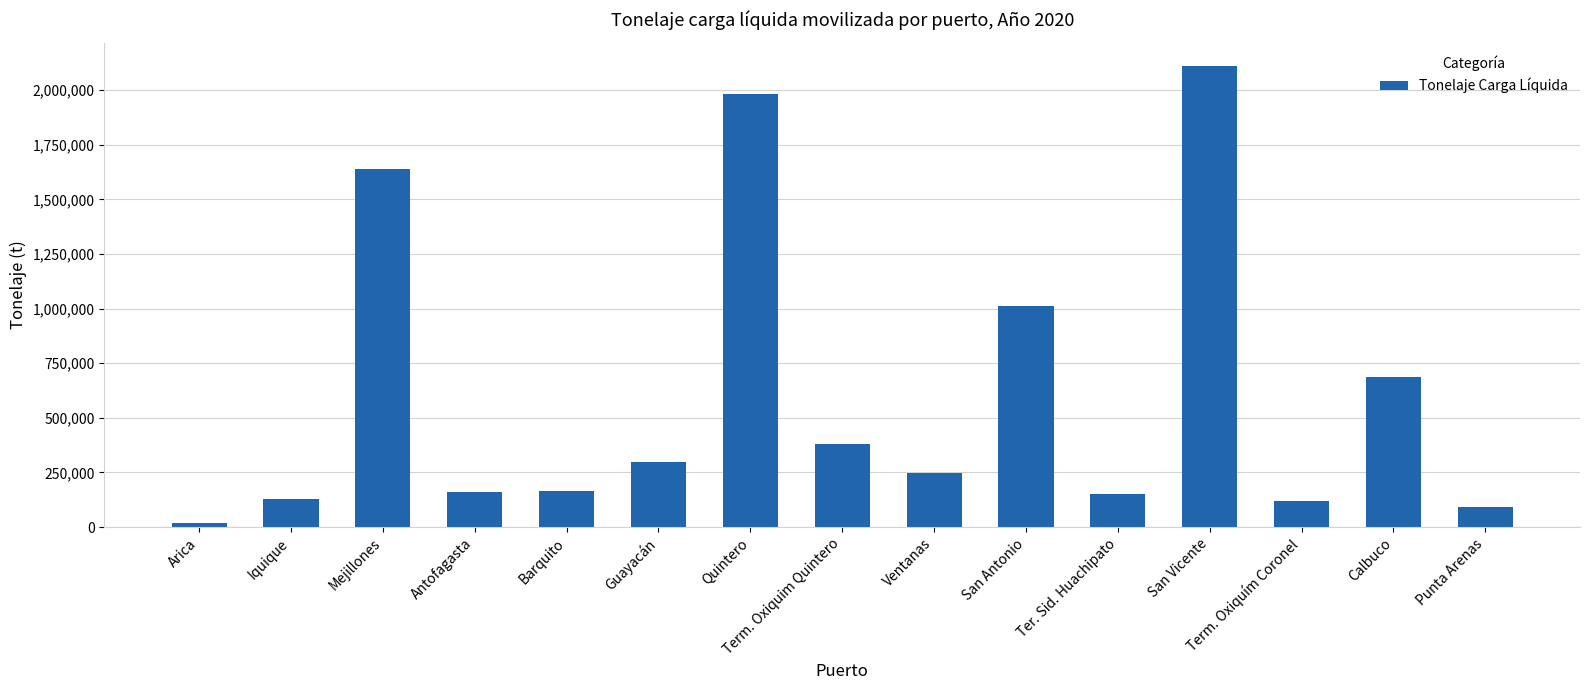

What is the sum of the values at Quintero and Guayacán?

2283442.0